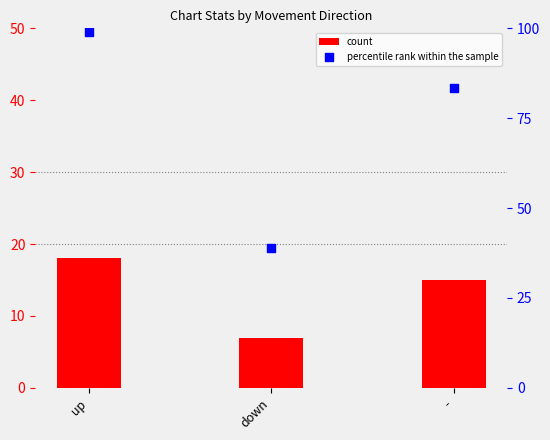

What are all the series names shown in the legend?

count, percentile rank within the sample